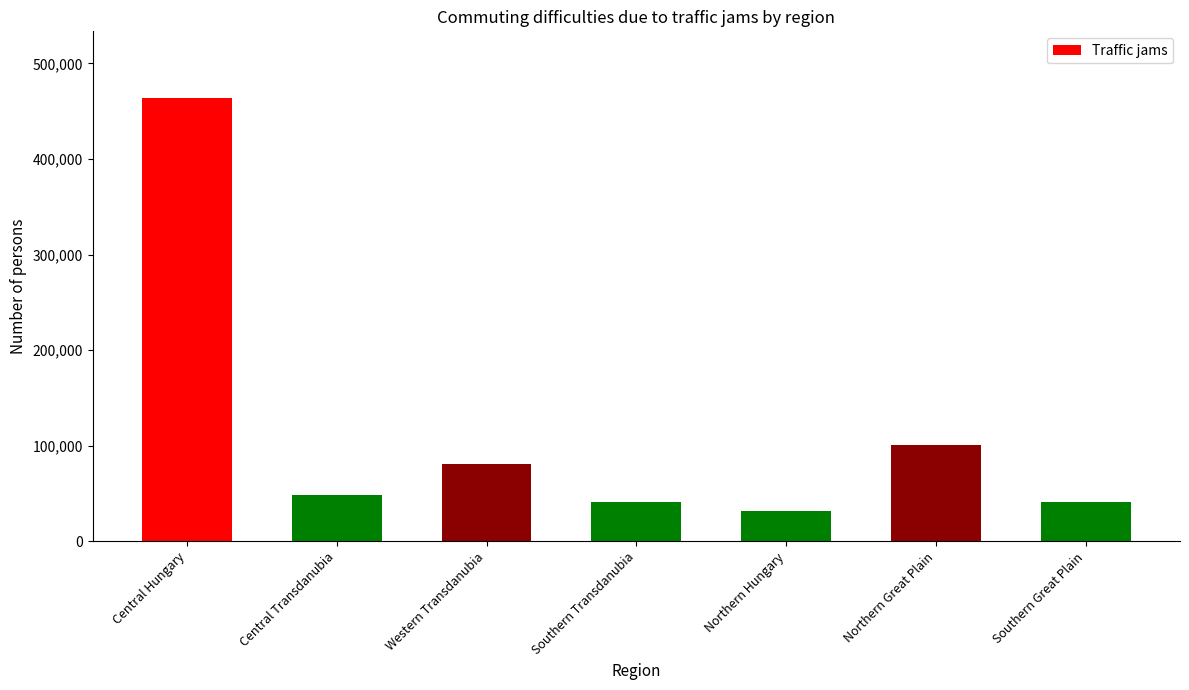

What is the label of the 1st bar from the left?

Central Hungary